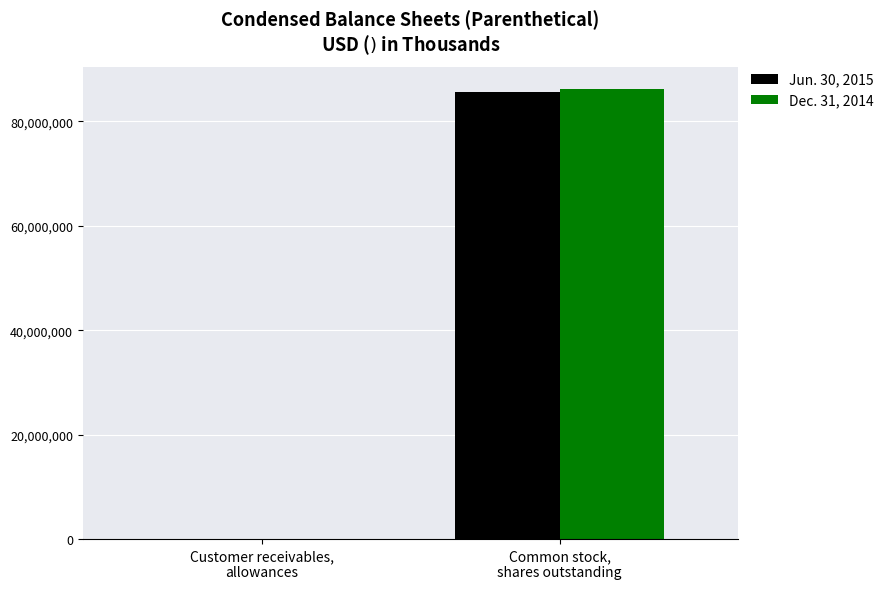

What are all the series names shown in the legend?

Jun. 30, 2015, Dec. 31, 2014